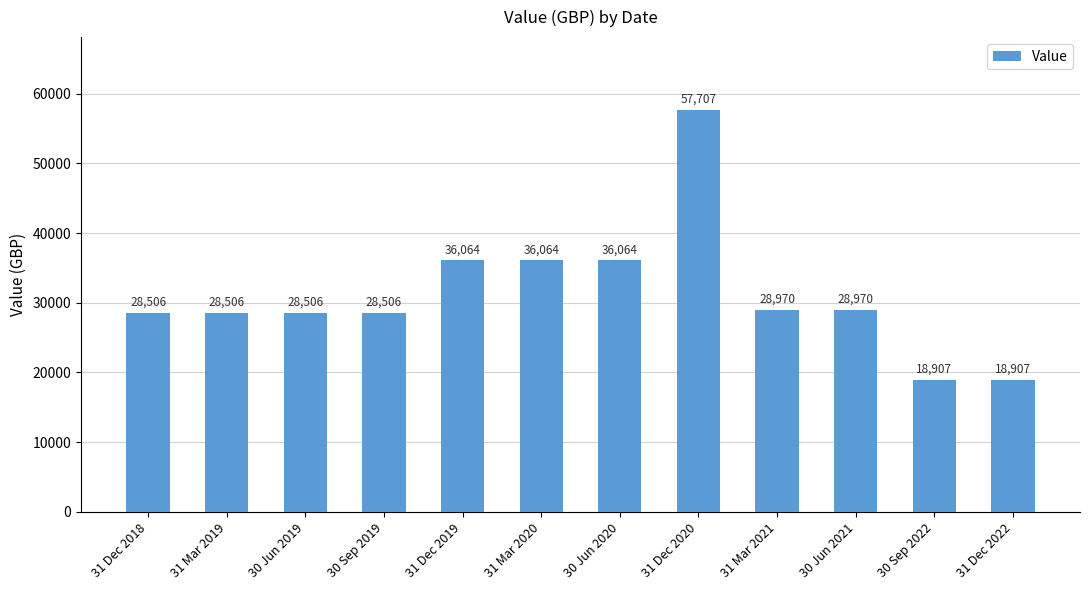

Are the bars horizontal?

No